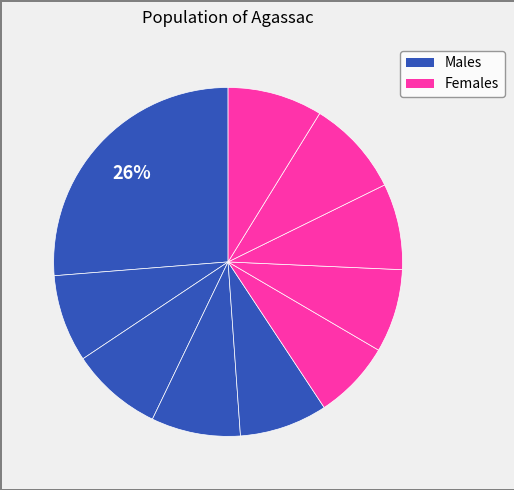

Count the number of slices in the pie.

10